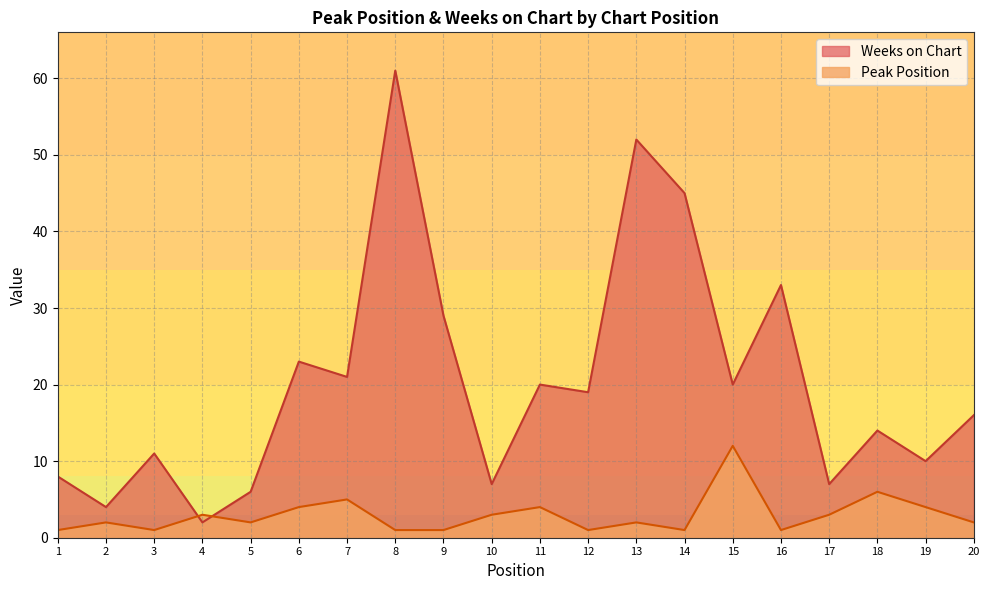

Rank the series at 7 from lowest to highest value.

Peak Position, Weeks on Chart